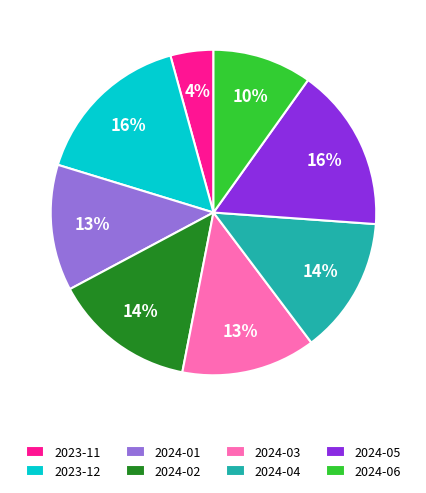

What is the smallest slice in the pie chart?

2023-11